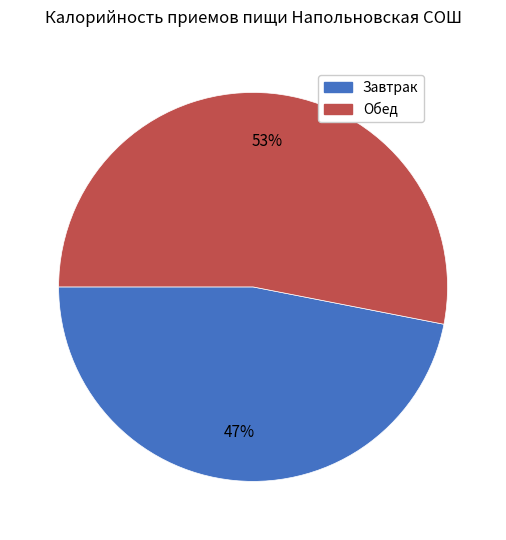

To the nearest percent, what is the difference between the largest and smallest slice percentages?

6%